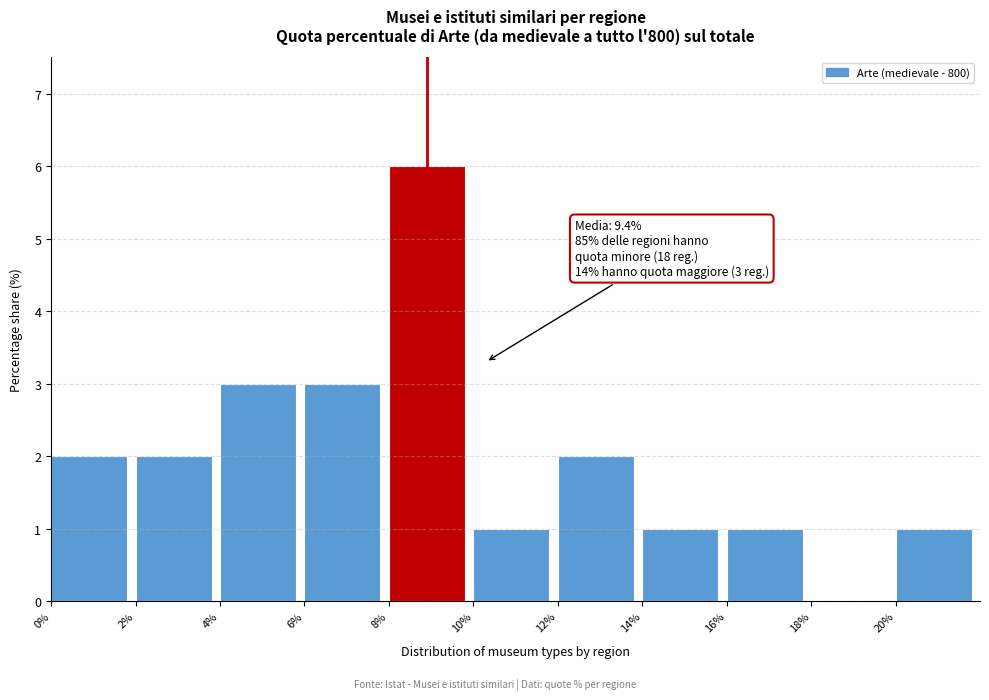

Which range on the x-axis has the tallest bar?

8 to 10